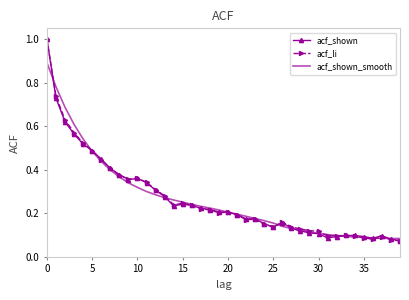

What is the maximum value shown in the chart?

1.0